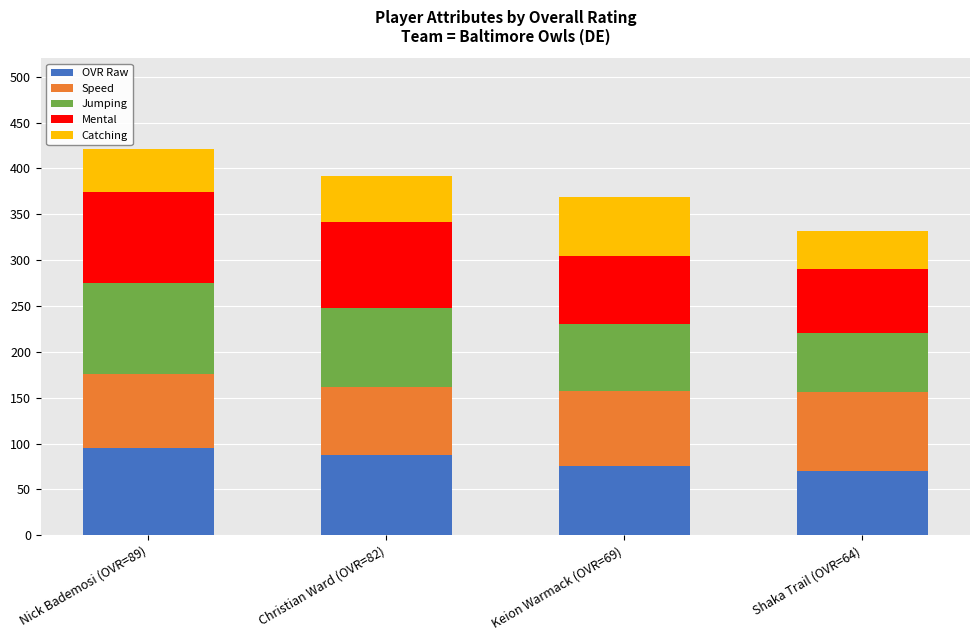

What is the difference between the second highest and second lowest values in the OVR Raw series?

13